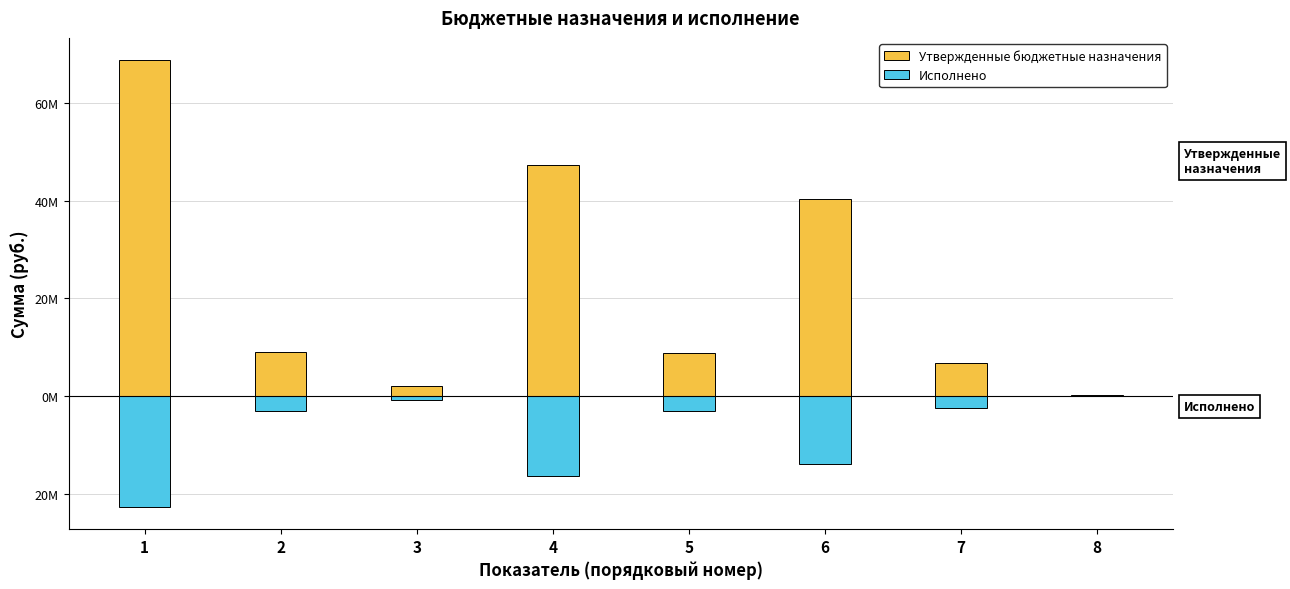

At which label is Исполнено closest to -11313905?

6